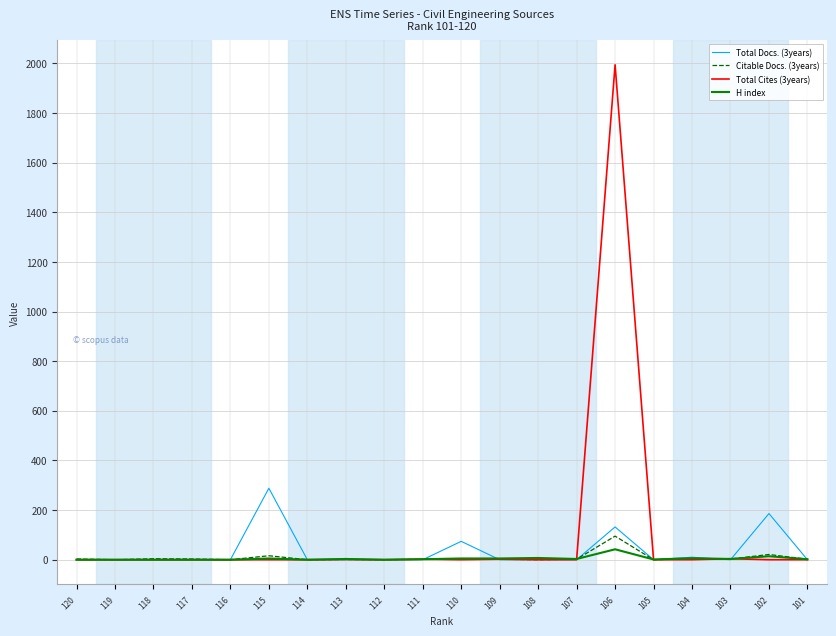

What is the average value of the Total Cites (3years) series?

100